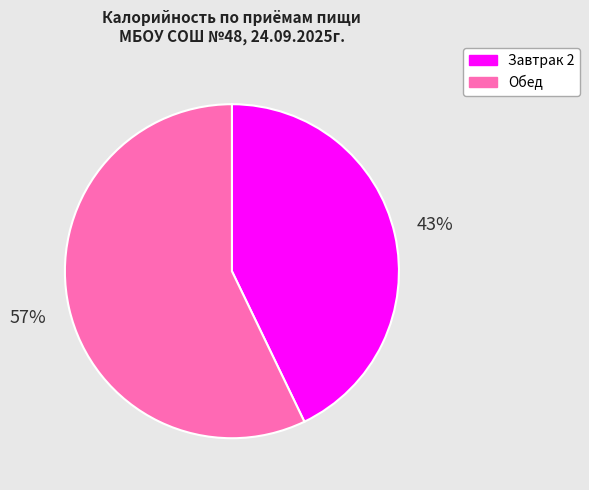

Is the sum of Завтрак 2 and Обед greater than half?

Yes